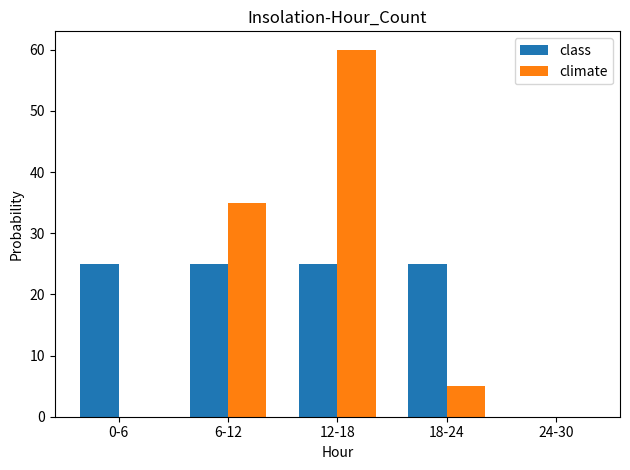

Are the bars grouped side by side (vs. stacked)?

Yes